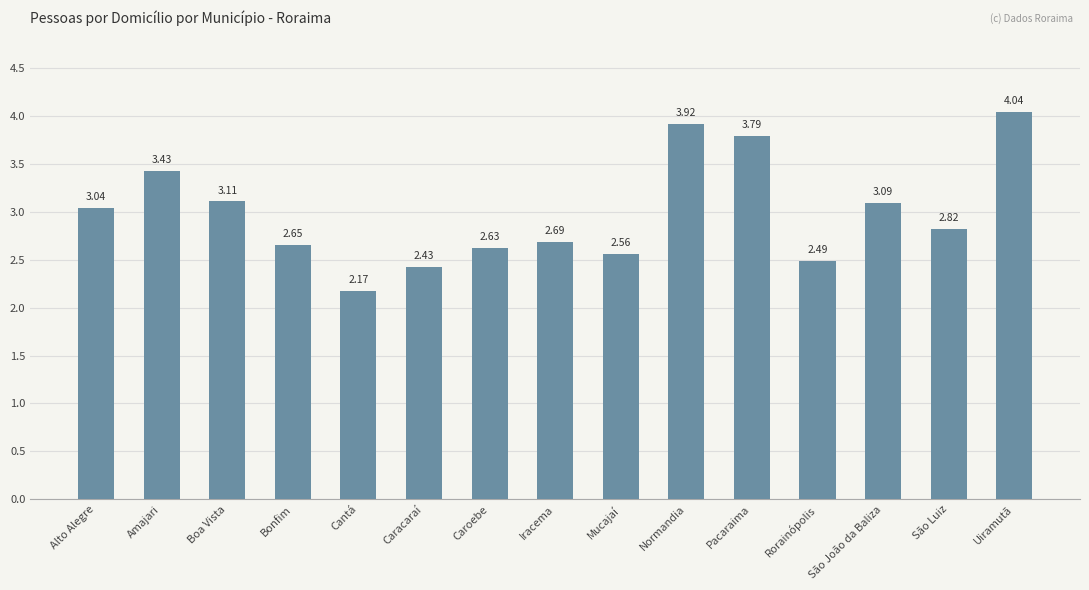

How many bars are there in total?

15